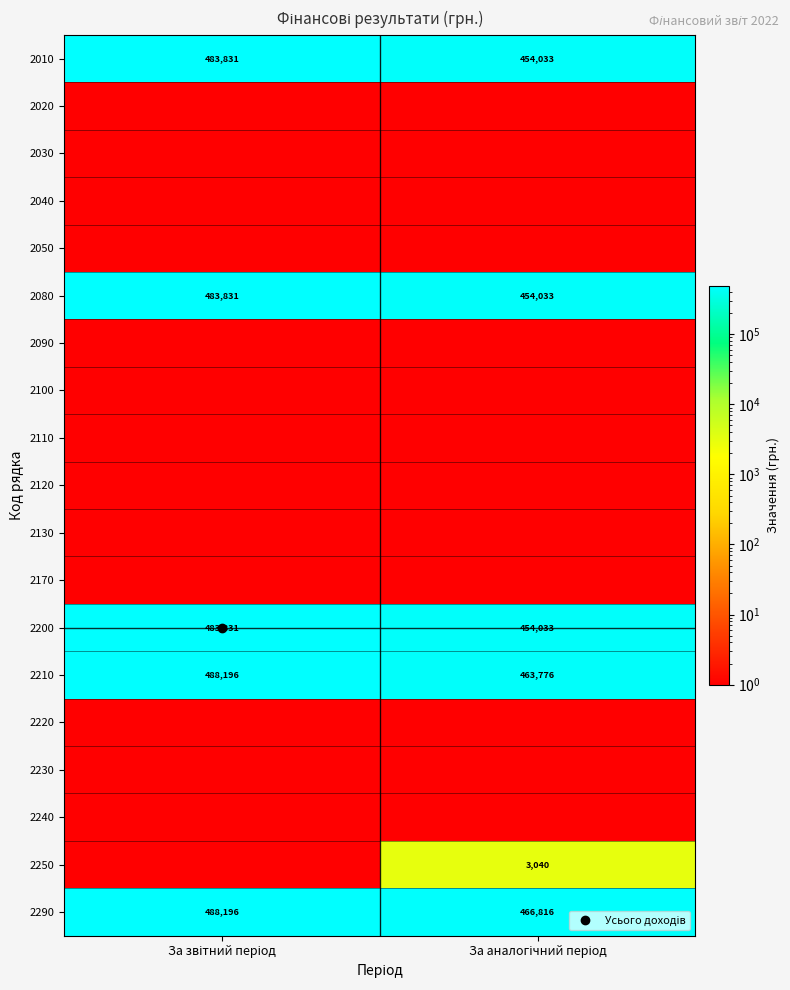

At За аналогічний період, list the series in order from smallest to largest.

2020, 2030, 2040, 2050, 2090, 2100, 2110, 2120, 2130, 2170, 2220, 2230, 2240, 2250, 2010, 2080, 2200, 2210, 2290